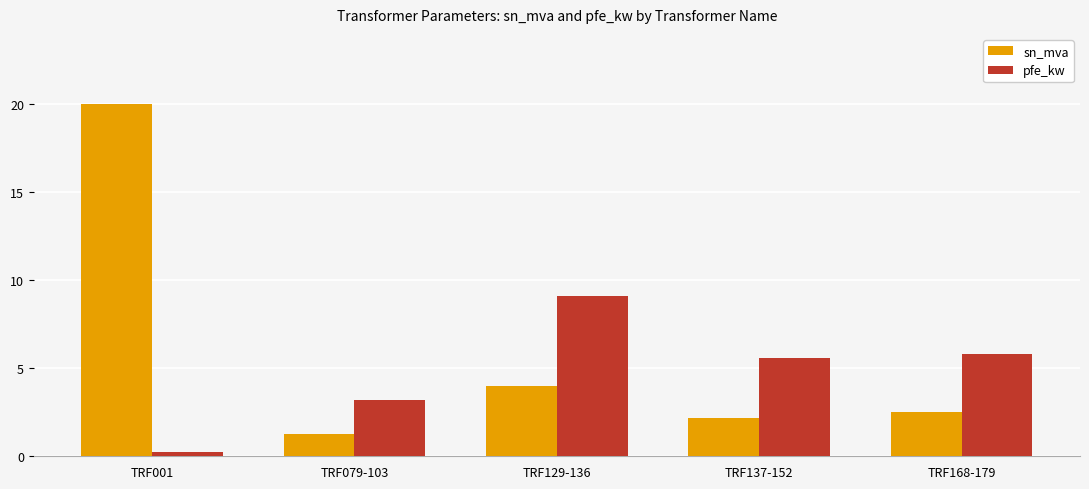

Reading left to right, extract all data points from this chart.

sn_mva: 20.0	1.3	4.0	2.2	2.5
pfe_kw: 0.3	3.2	9.1	5.6	5.8